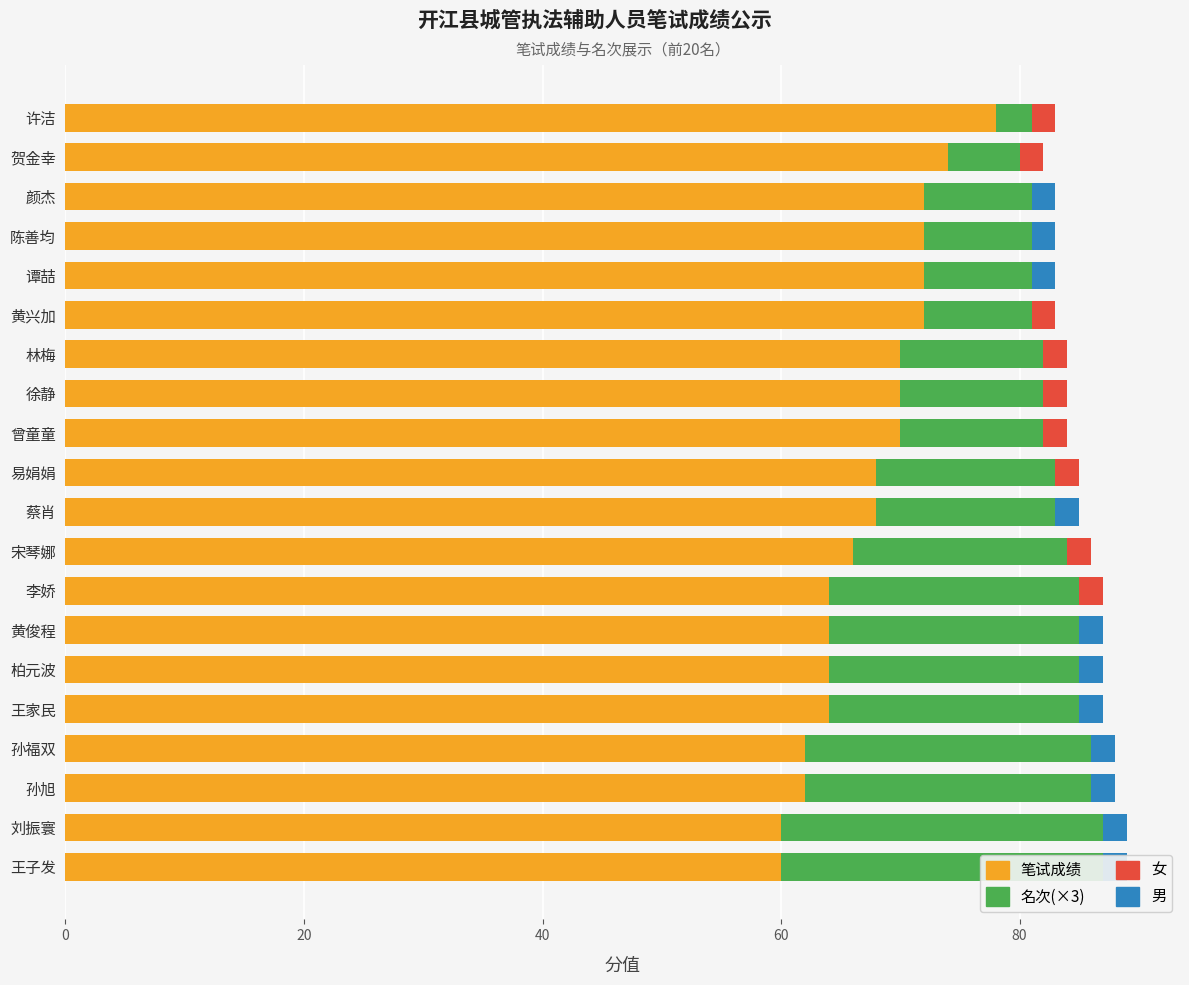

Which series has the widest spread of values?

名次(×3)